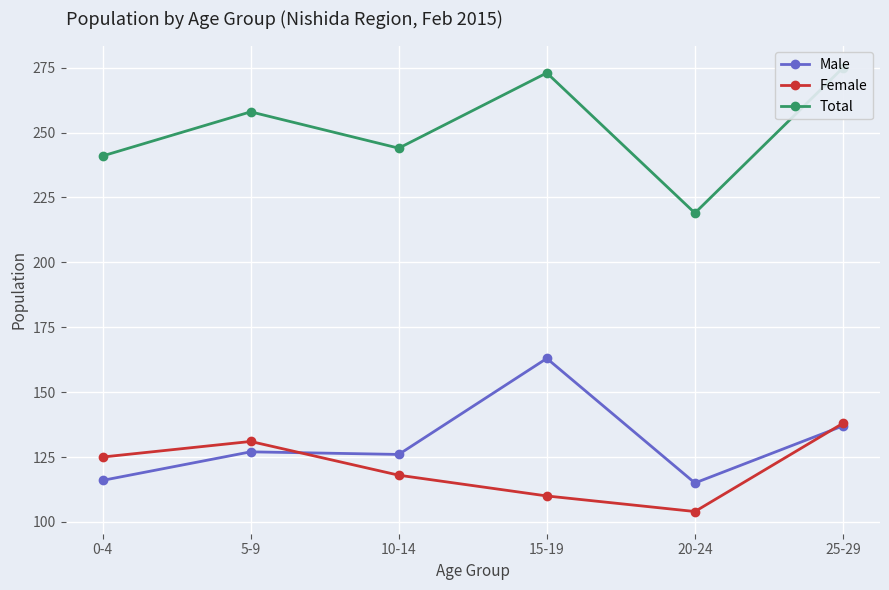

Reading left to right, list all the values displayed in this chart.

Male: 0-4=116	5-9=127	10-14=126	15-19=163	20-24=115	25-29=137
Female: 0-4=125	5-9=131	10-14=118	15-19=110	20-24=104	25-29=138
Total: 0-4=241	5-9=258	10-14=244	15-19=273	20-24=219	25-29=275